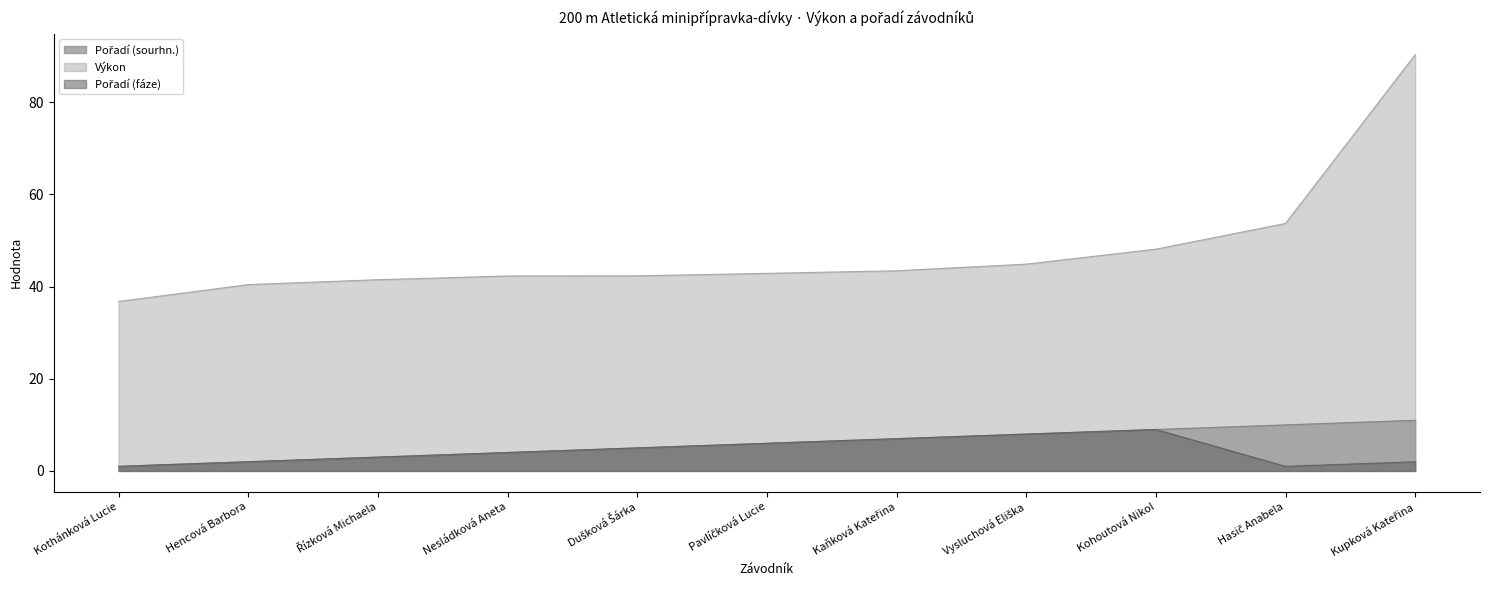

What are all the series names shown in the legend?

Pořadí (sourhn.), Výkon, Pořadí (fáze)